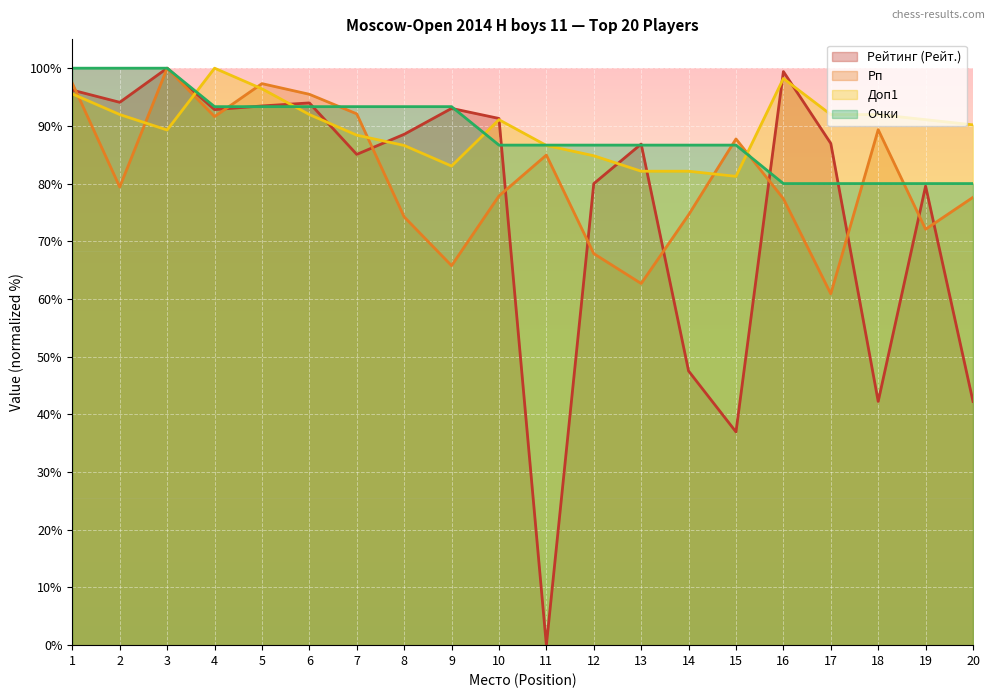

Reading right to left, extract all data points from this chart.

Рейтинг (Рейт.): 42.2	79.6	42.2	87.0	99.4	37.0	47.5	86.9	80.0	0.0	91.3	93.0	88.5	85.1	94.0	93.5	92.8	100.0	94.1	96.2
Рп: 77.6	72.1	89.3	60.9	77.4	87.7	74.6	62.7	67.9	84.9	77.9	65.8	74.2	92.1	95.5	97.3	91.6	100.0	79.4	97.4
Доп1: 90.2	91.1	92.0	92.0	98.2	81.2	82.1	82.1	84.8	86.6	91.1	83.0	86.6	88.4	92.0	96.4	100.0	89.3	92.0	95.5
Очки: 80.0	80.0	80.0	80.0	80.0	86.7	86.7	86.7	86.7	86.7	86.7	93.3	93.3	93.3	93.3	93.3	93.3	100.0	100.0	100.0